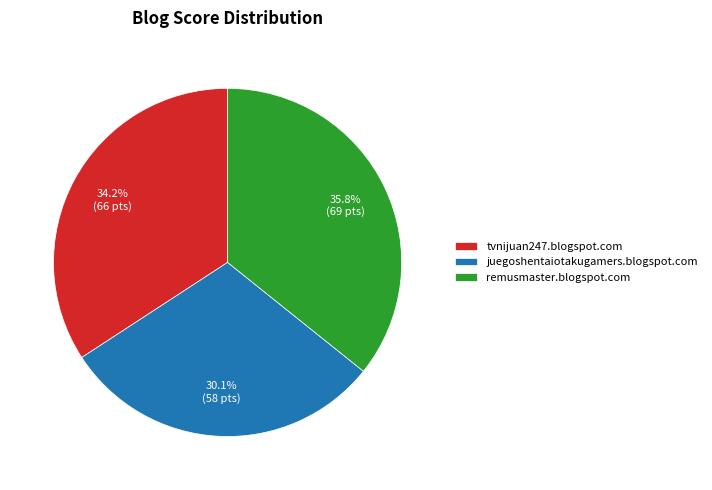

How much of the chart is everything except remusmaster.blogspot.com?

64.2%